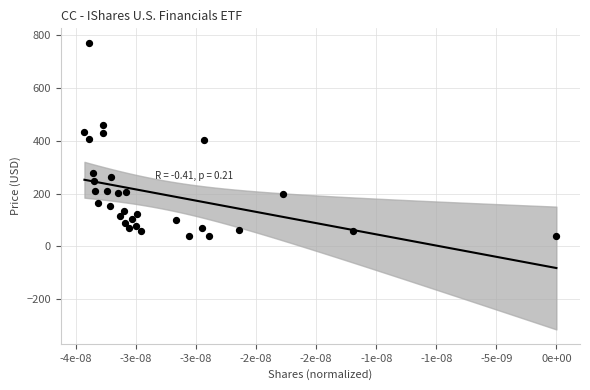

What is the range of Y values (max minus min)?

733.7